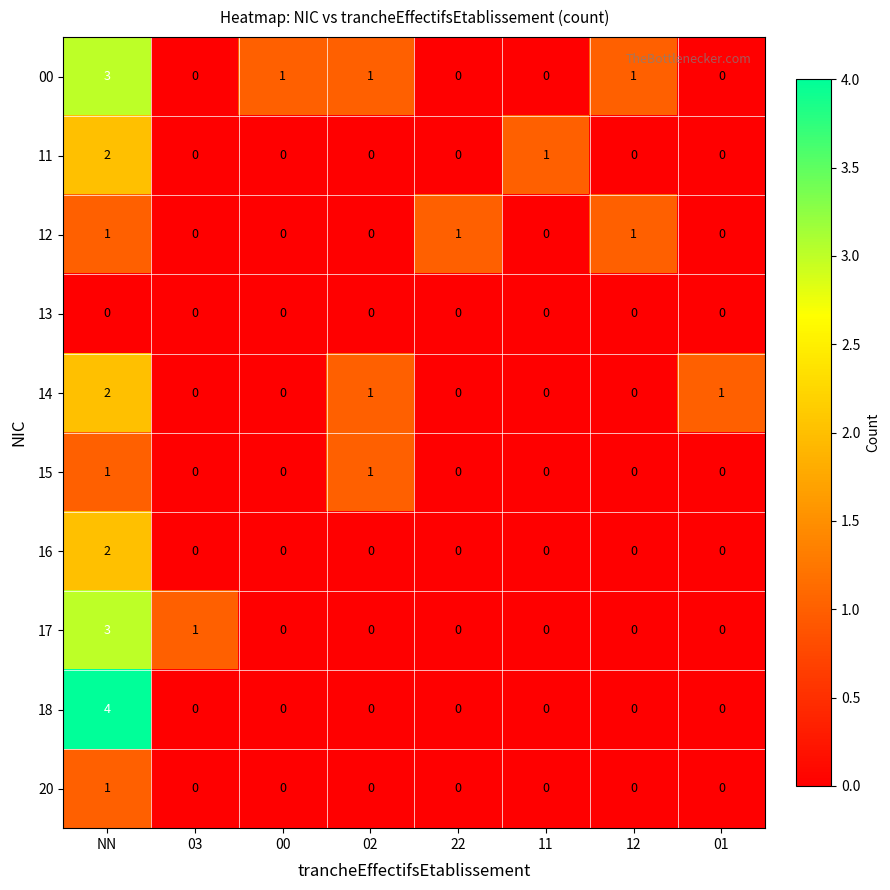

Count the 15 values in the range 0 to 1.

8